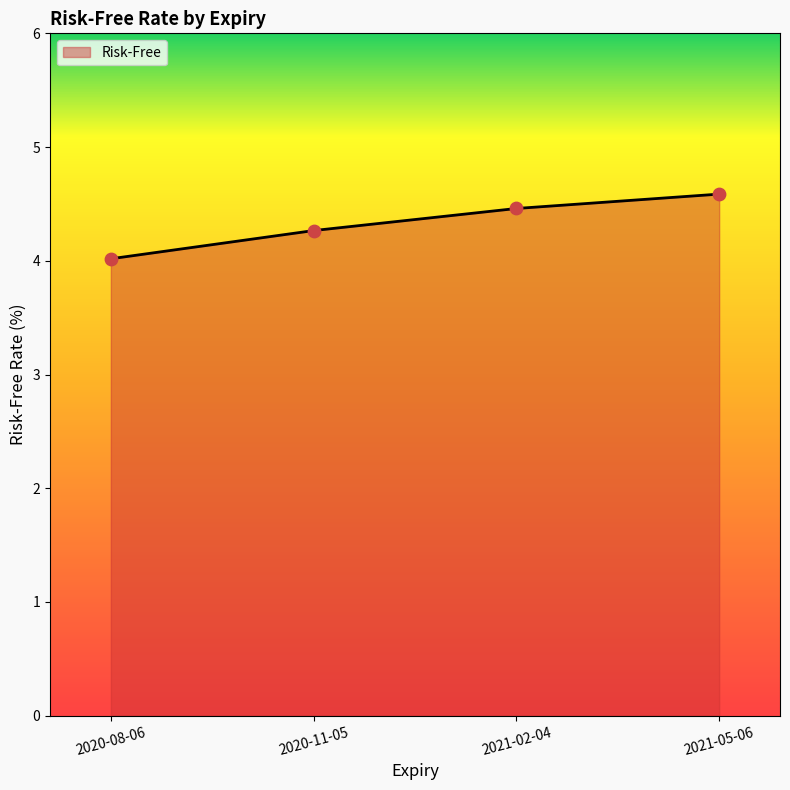

Approximately how many times larger is the value at 2020-08-06 compared to 2020-11-05?

0.9